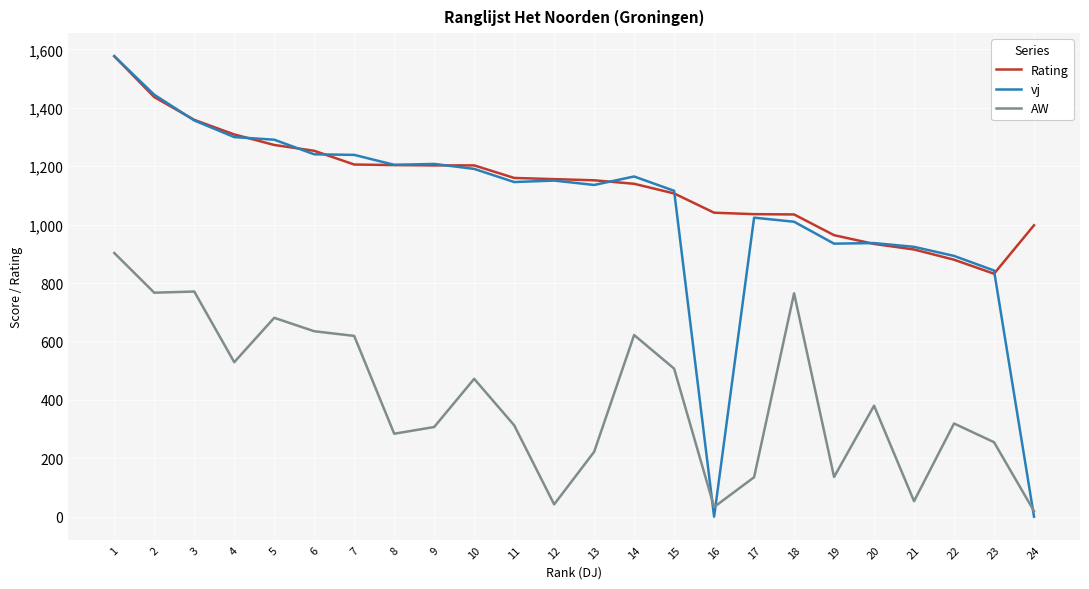

True or false: Rating has a value of 1041 at 16.

True